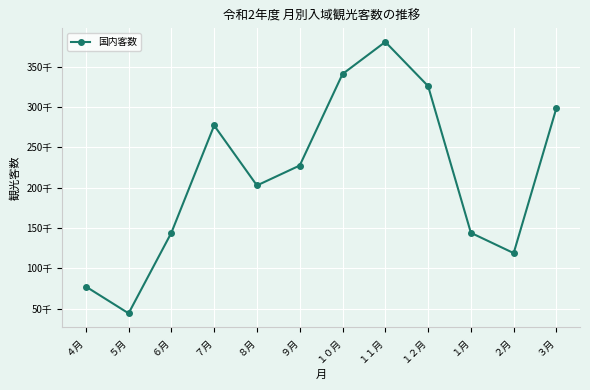

What is the change in value from ９月 to １０月?

+113600